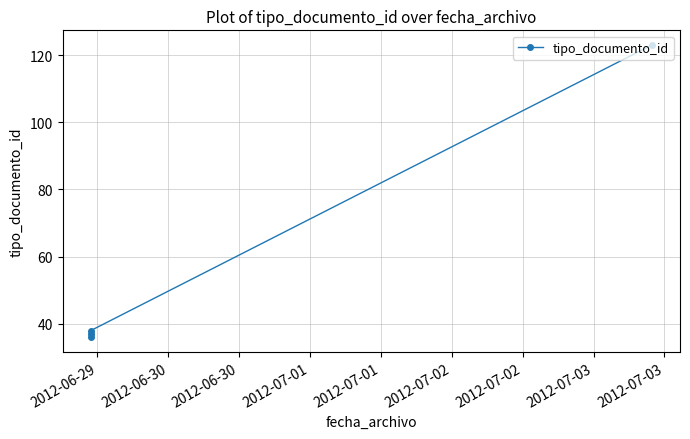

What is the sum of all values?

234